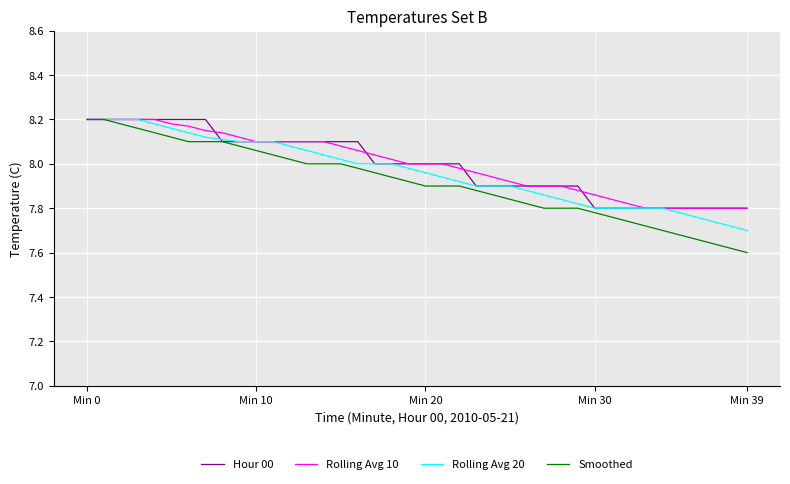

Which series has the widest spread of values?

Smoothed